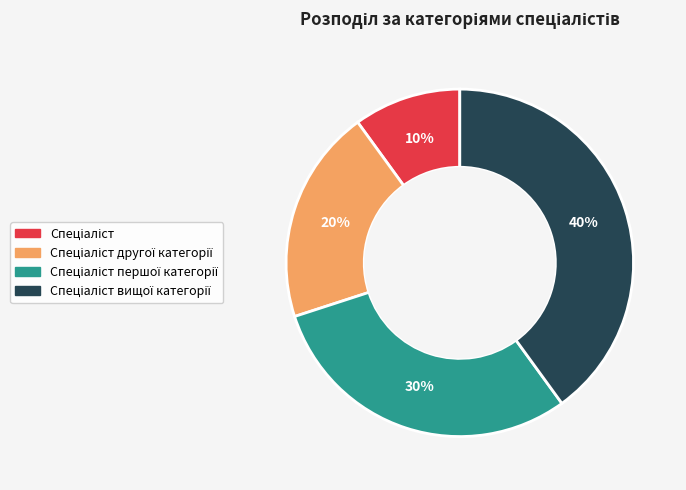

To the nearest percent, what is the average slice percentage?

25%